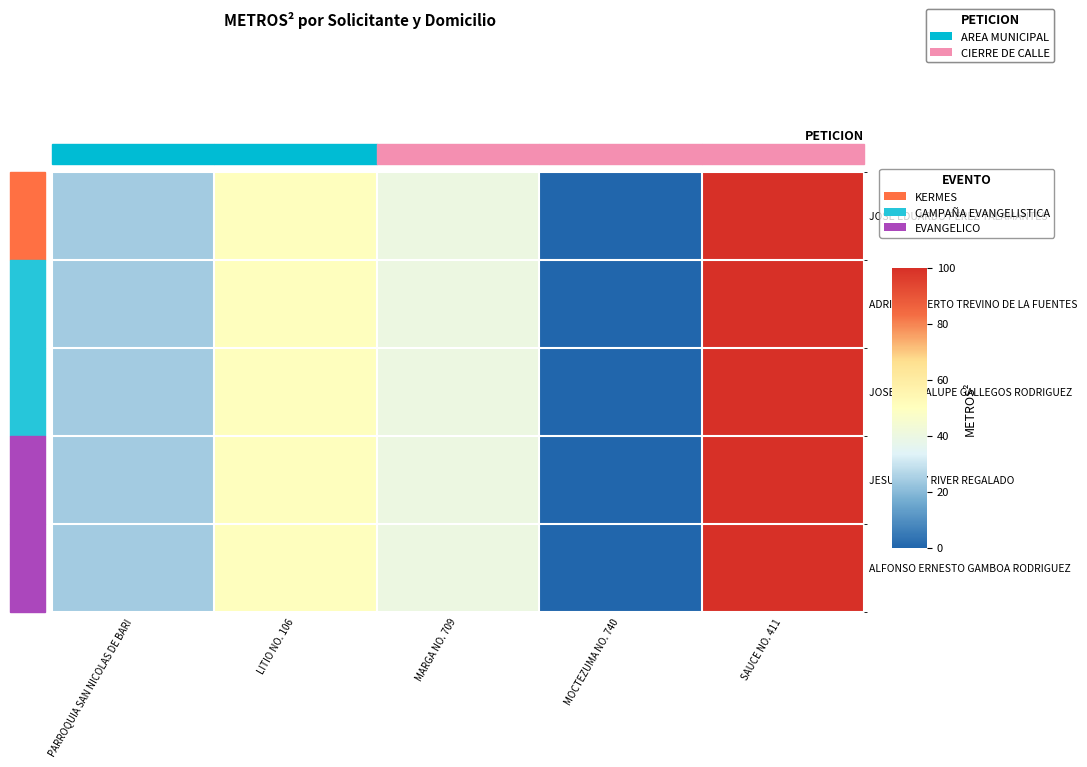

Which label corresponds to the largest value in the chart?

SAUCE NO. 411